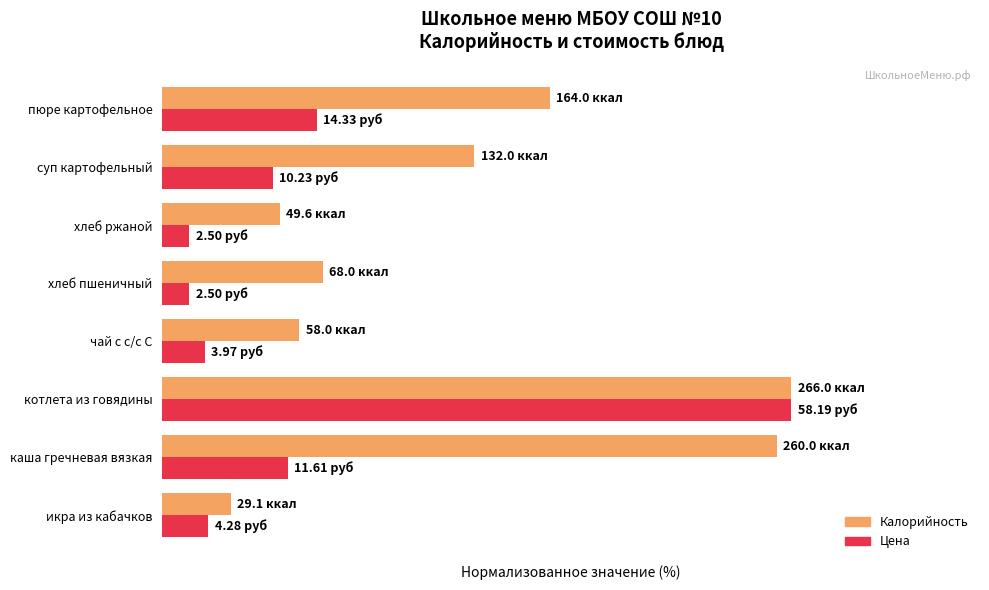

List the series in order of their peak value, highest first.

Калорийность, Цена